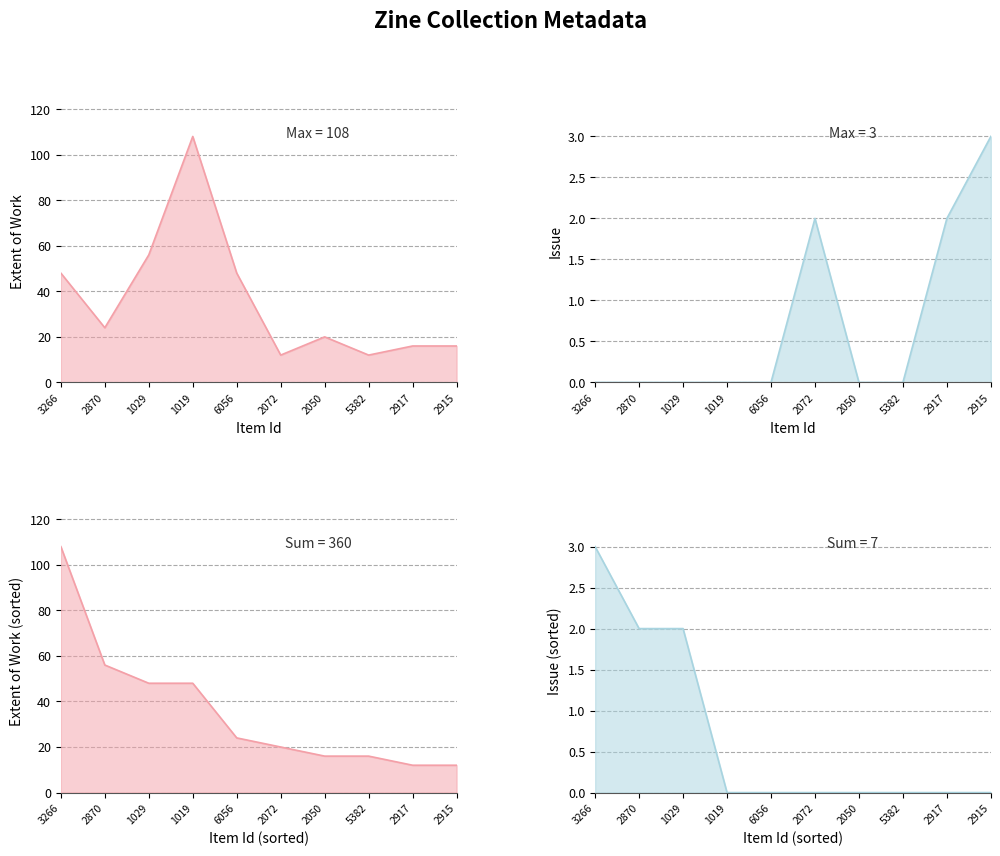

Which series has the largest total across all categories?

Extent of Work